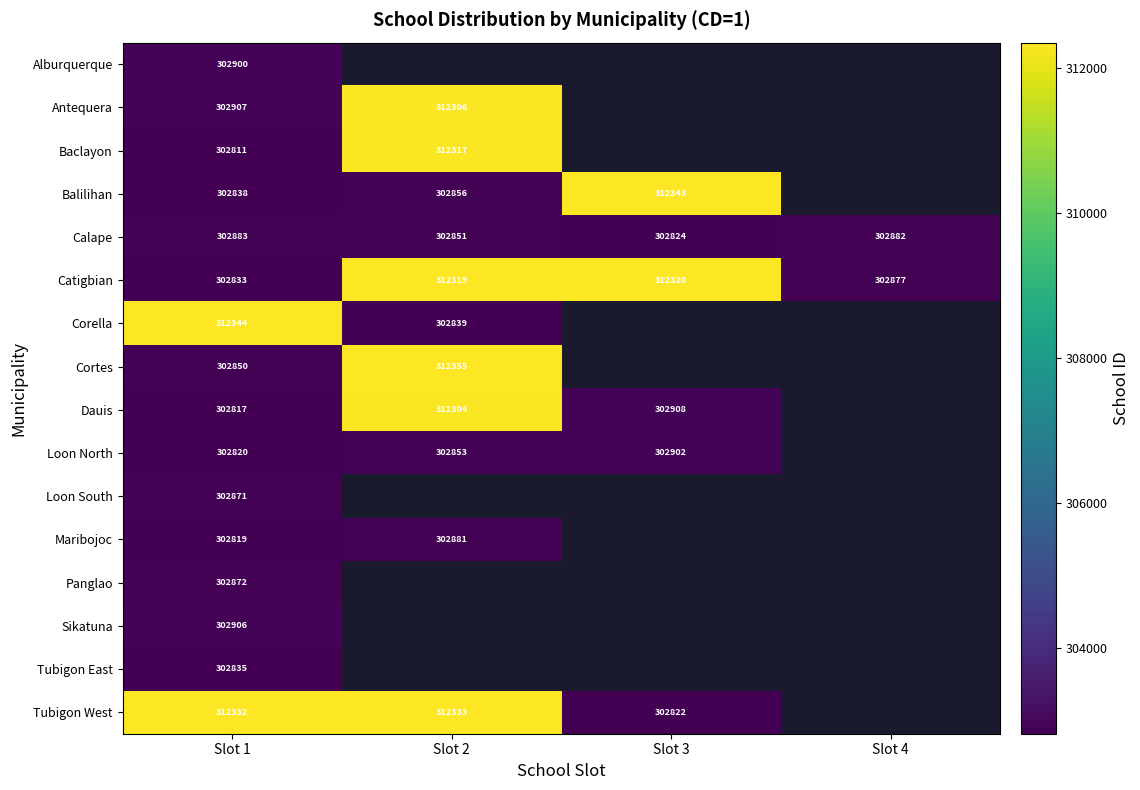

List the labels in order of Catigbian value, smallest first.

Slot 1, Slot 4, Slot 2, Slot 3